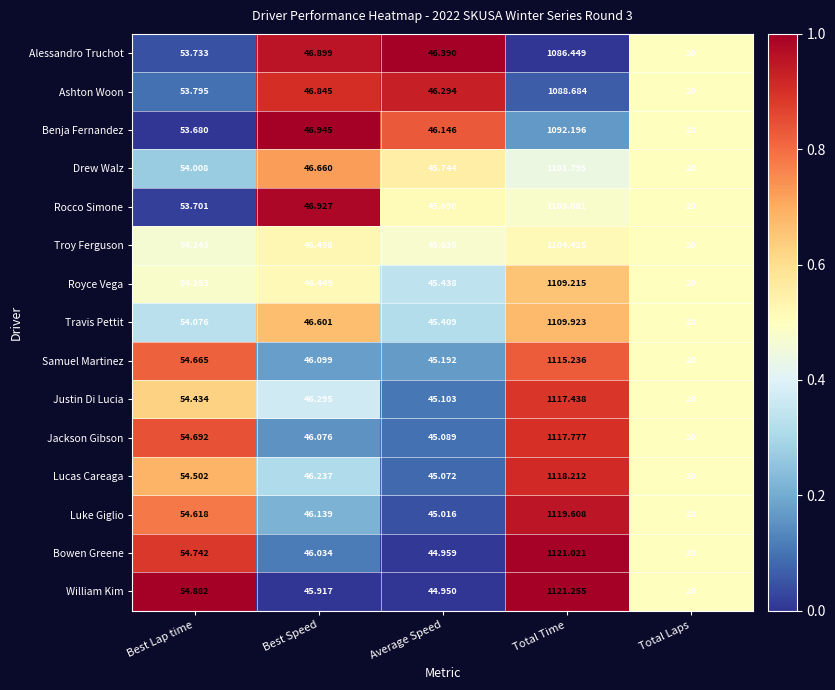

Which series has the widest spread of values?

William Kim